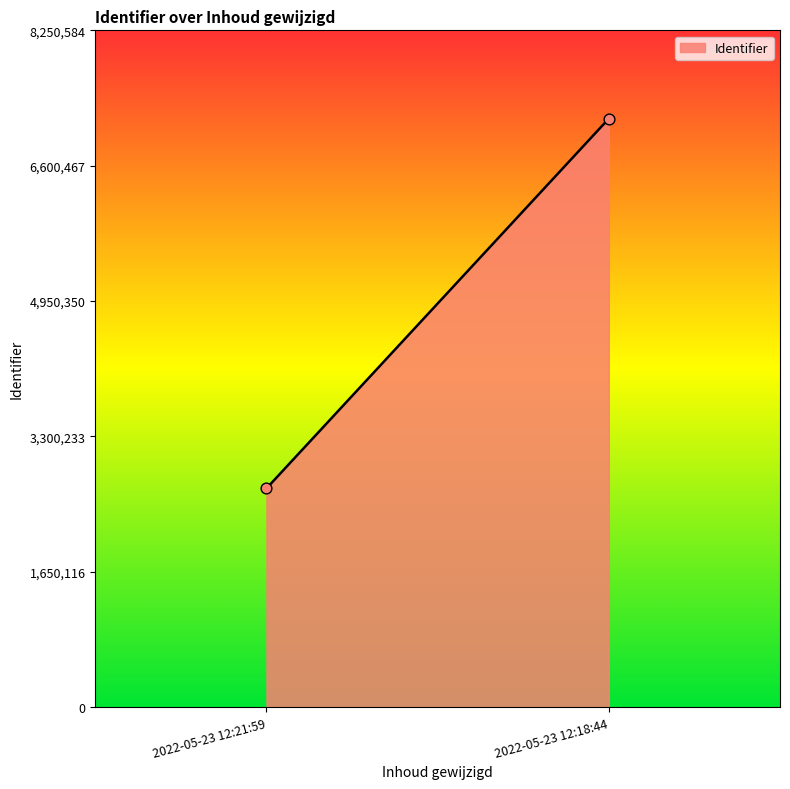

What is the maximum value shown in the chart?

7174421.0